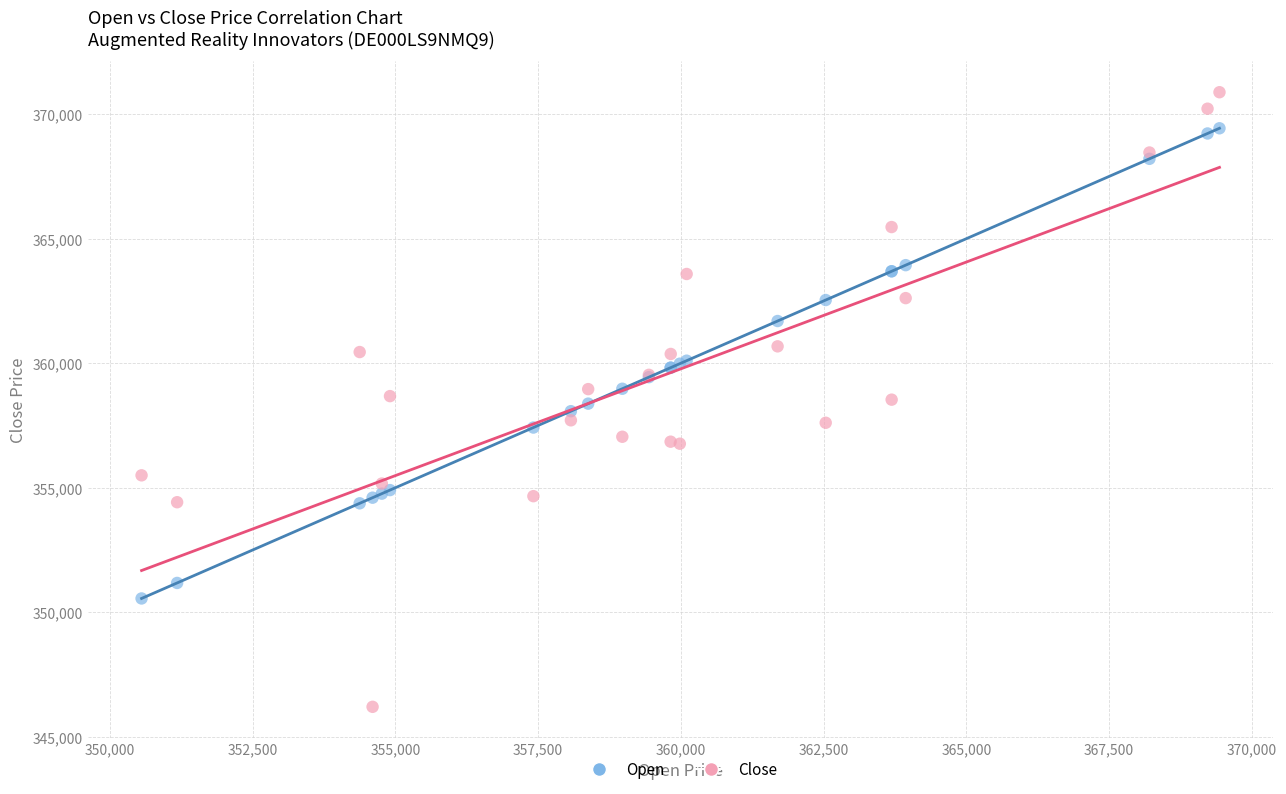

What are all the series names shown in the legend?

Open, Close